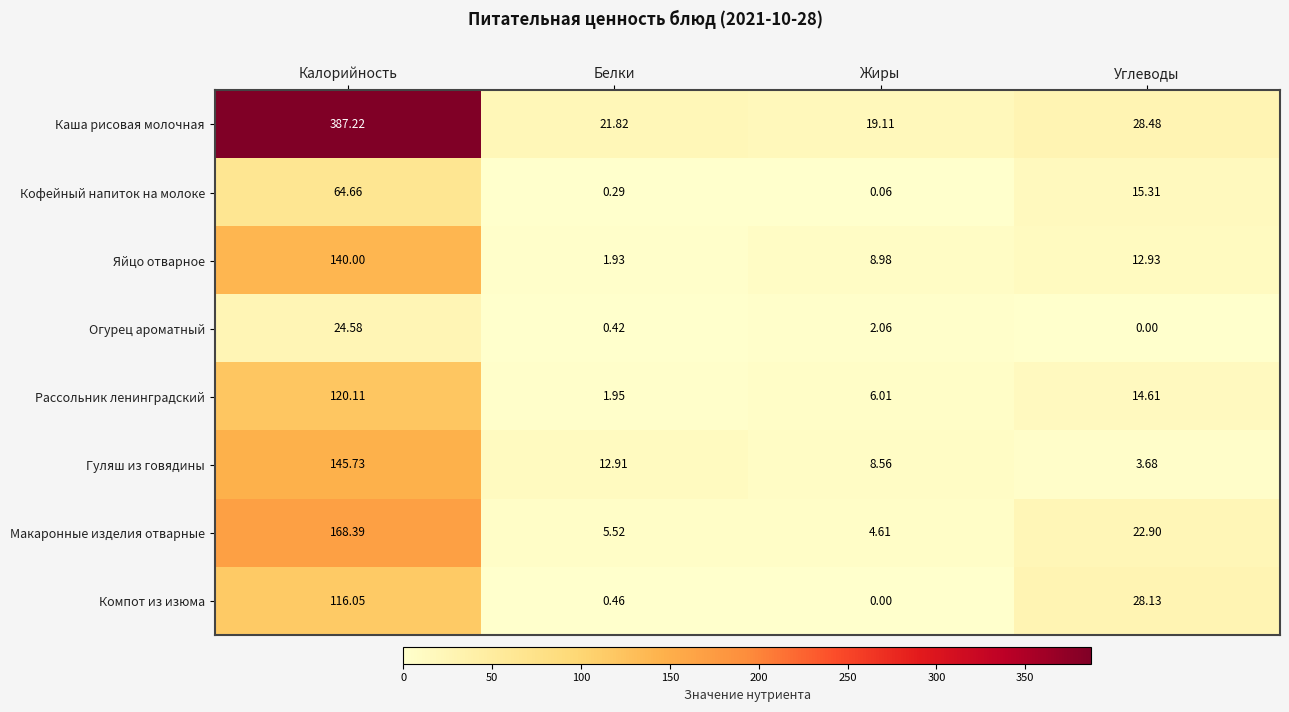

What is the spread (max minus min) of values at Калорийность?

362.6